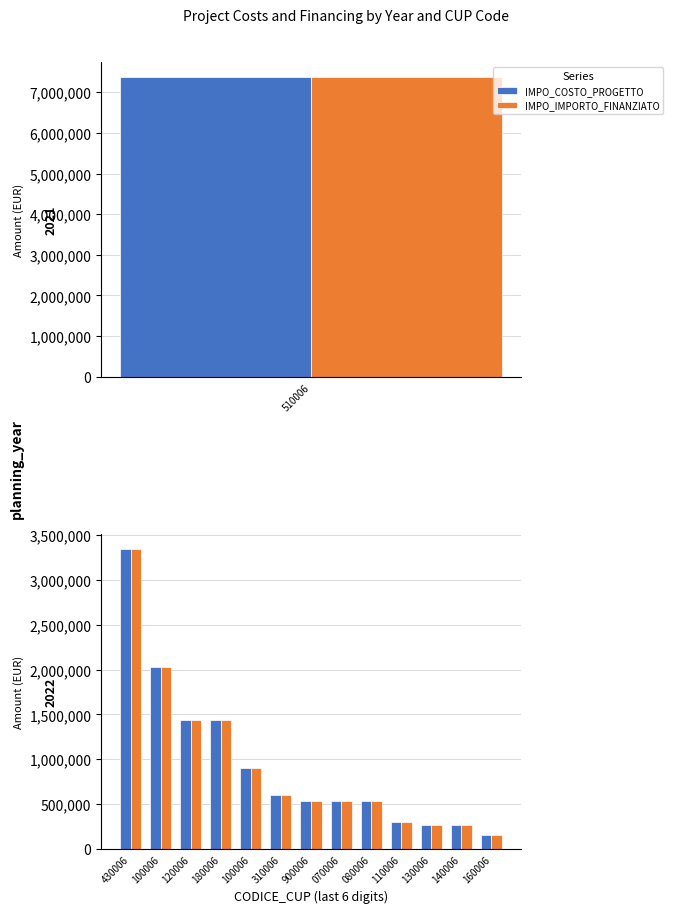

Reading left to right, extract all data points from this chart.

IMPO_COSTO_PROGETTO: H45F21003510006=7374438	J54E22000430006=3342749	J44E22003100006=2022903	J44E22003120006=1437325	J44E22003180006=1437325	H49J22001100006=900000	H49J22001310006=600000	H44E22000900006=530000	H49J22001070006=530000	H49J22001080006=530000	H49J22001110006=300000	H49J22001130006=270000	H49J22001140006=270000	J44E22003160006=152470
IMPO_IMPORTO_FINANZIATO: H45F21003510006=7374438	J54E22000430006=3342749	J44E22003100006=2022903	J44E22003120006=1437325	J44E22003180006=1437325	H49J22001100006=900000	H49J22001310006=600000	H44E22000900006=530000	H49J22001070006=530000	H49J22001080006=530000	H49J22001110006=300000	H49J22001130006=270000	H49J22001140006=270000	J44E22003160006=152470